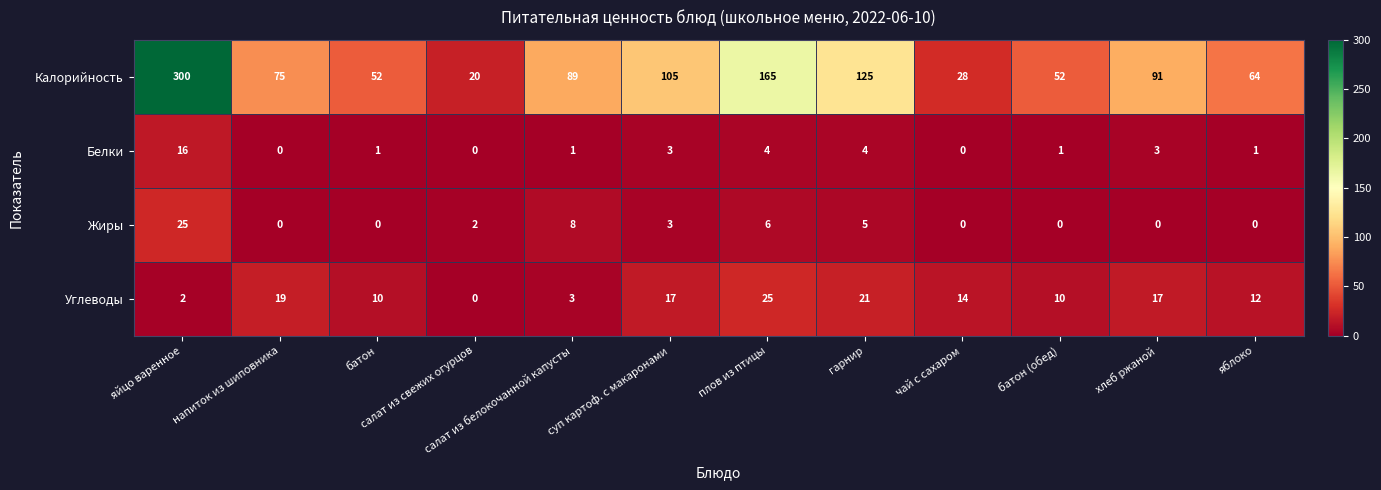

Count the number of categories in the chart.

12